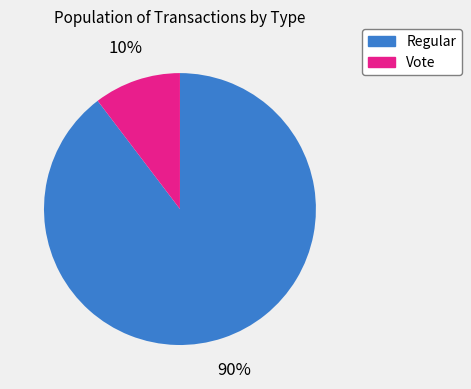

Rank the categories by value from lowest to highest.

Vote, Regular